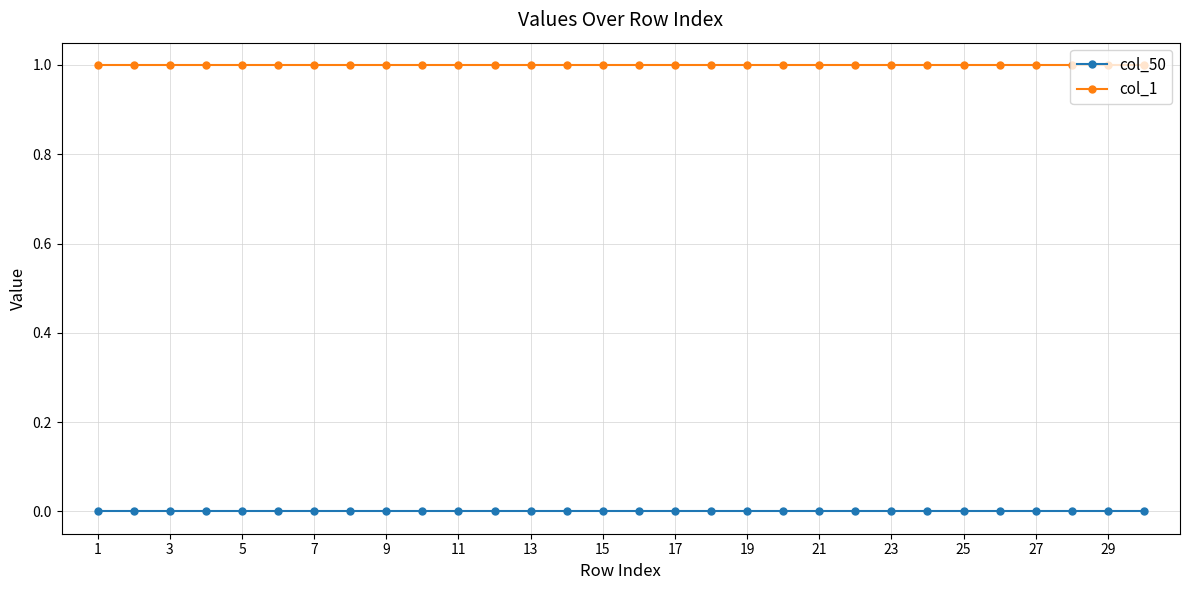

Is this an area chart (filled region under the line)?

No